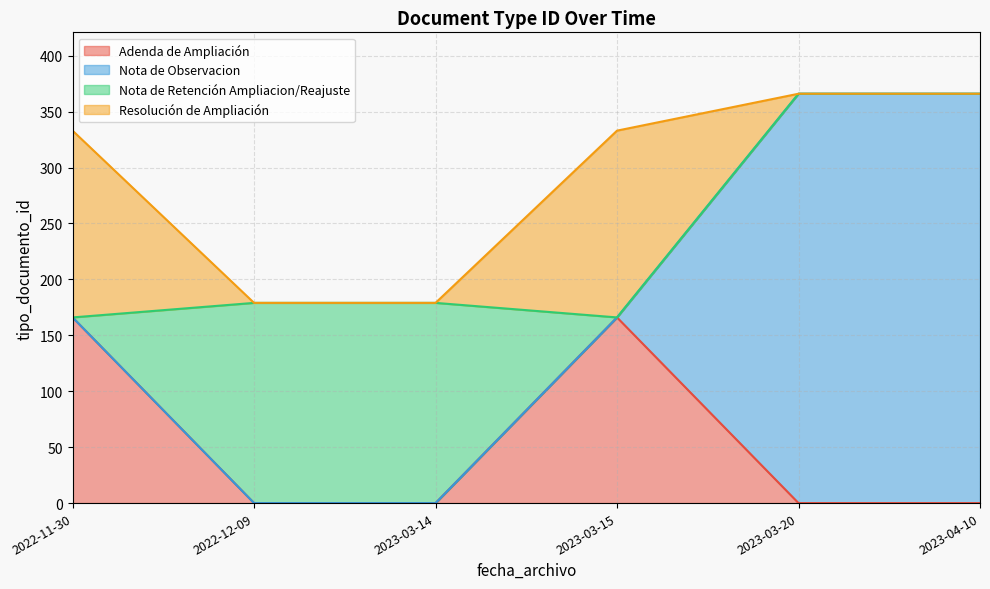

What are all the series names shown in the legend?

Adenda de Ampliación, Nota de Observacion, Nota de Retención Ampliacion/Reajuste, Resolución de Ampliación